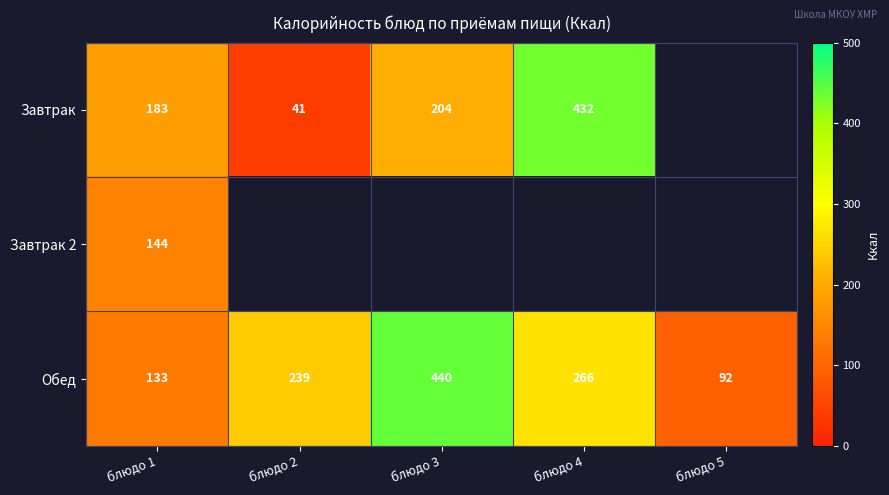

At how many categories does at least one series exceed 85?

5